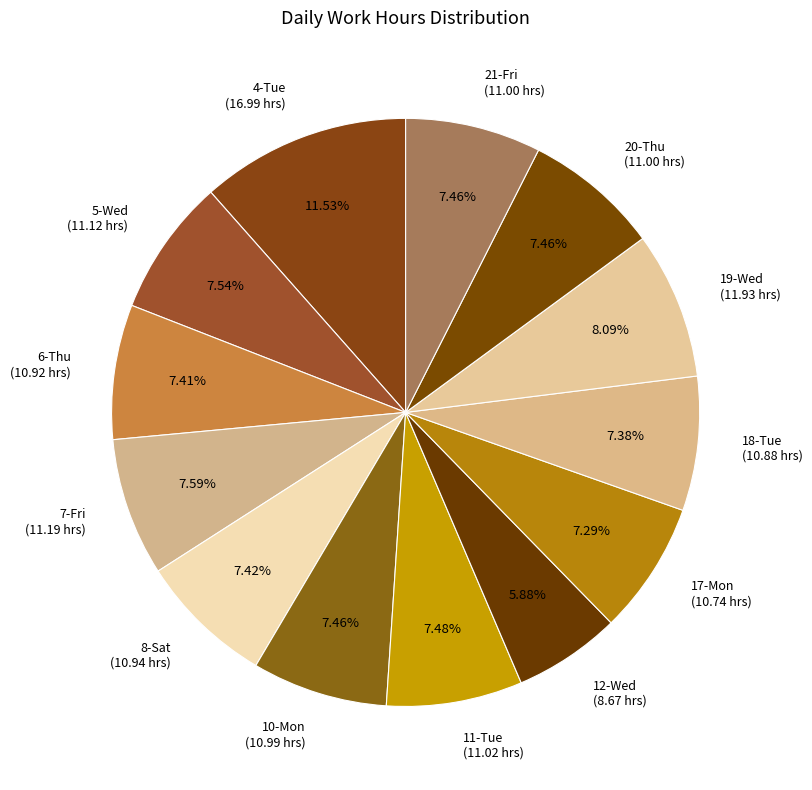

Is there any slice that represents more than half of the pie?

No